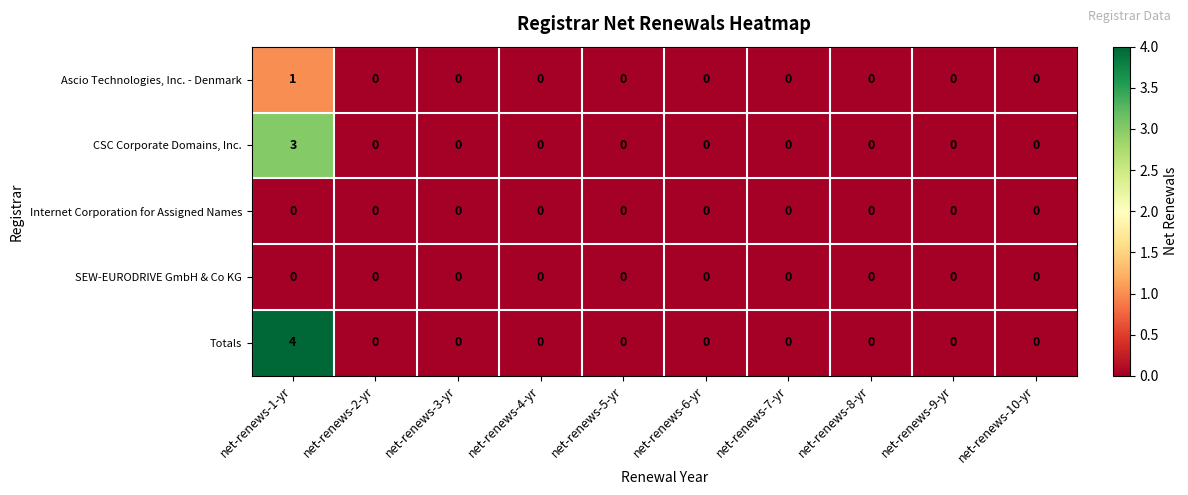

True or false: Ascio Technologies, Inc. - Denmark has a value of 0 at net-renews-3-yr.

True